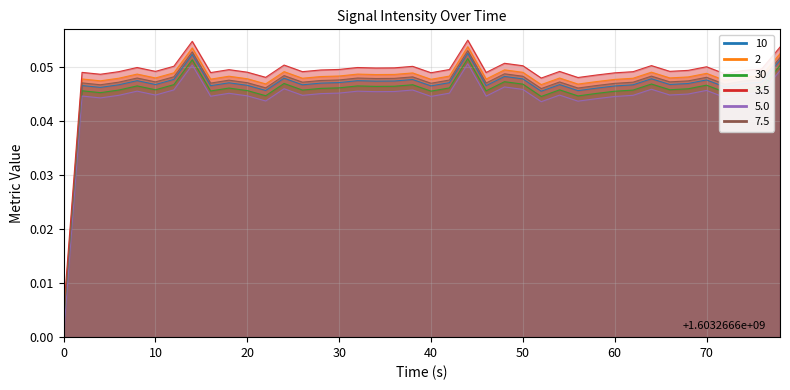

Reading right to left, list all the values displayed in this chart.

0.0	0.0	0.0	0.0	0.0	0.0	0.0	0.0	0.0	0.0	0.0	0.0	0.0	0.0	0.0	0.0	0.0	0.1	0.0	0.0	0.0	0.0	0.0	0.0	0.0	0.0	0.0	0.0	0.0	0.0	0.0	0.0	0.1	0.0	0.0	0.0	0.0	0.0	0.0	0.0